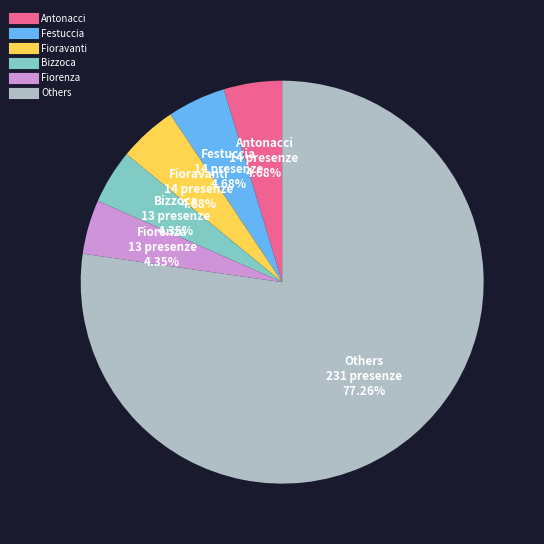

Is there any slice that represents more than half of the pie?

Yes